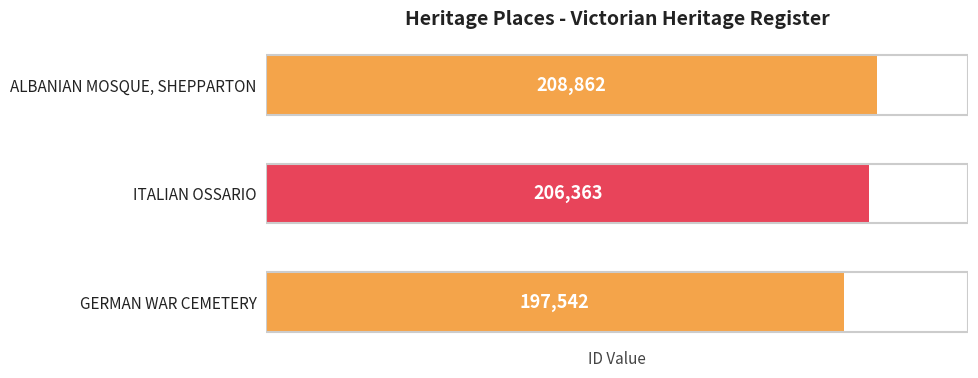

List the labels in order of value, largest first.

ALBANIAN MOSQUE, SHEPPARTON, ITALIAN OSSARIO, GERMAN WAR CEMETERY